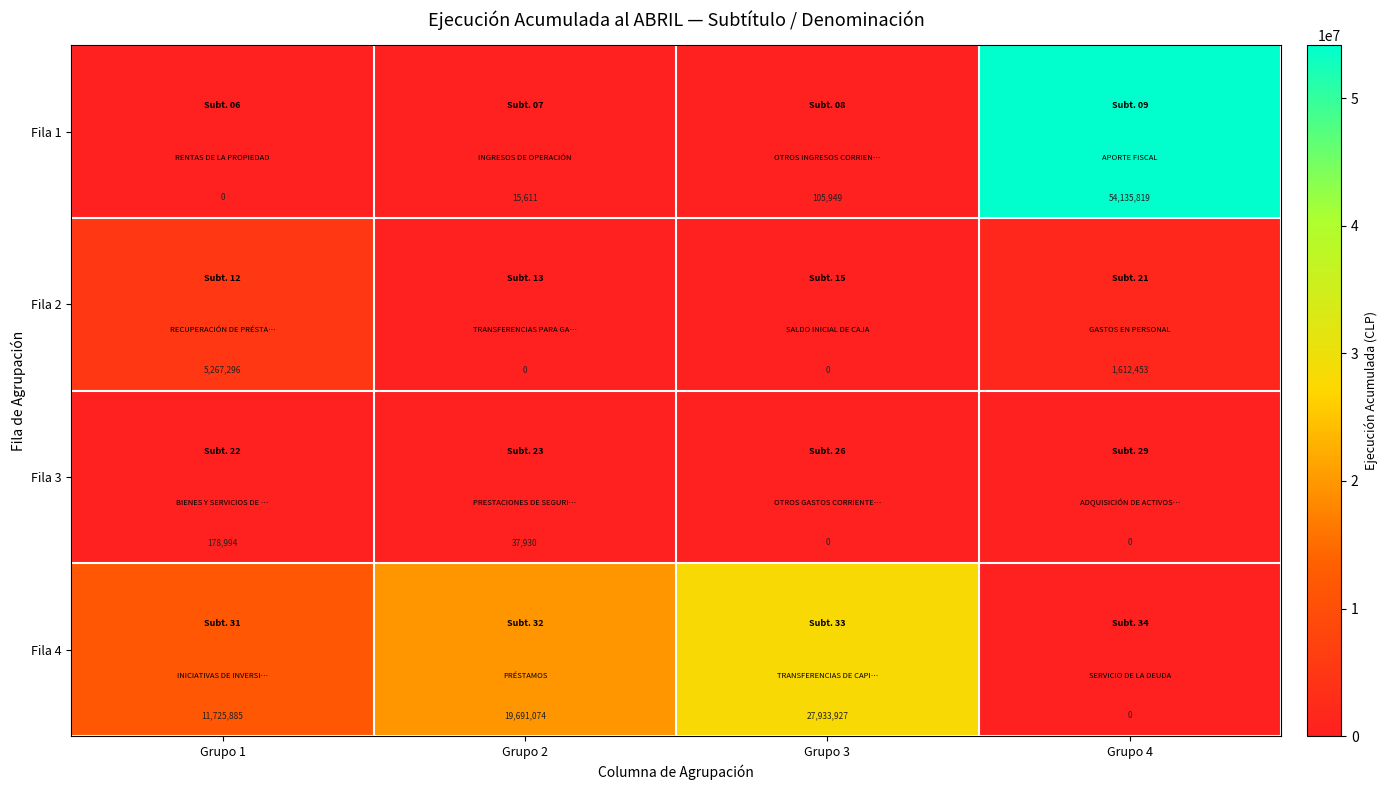

What is the total value across all series at Grupo 1?

17172175